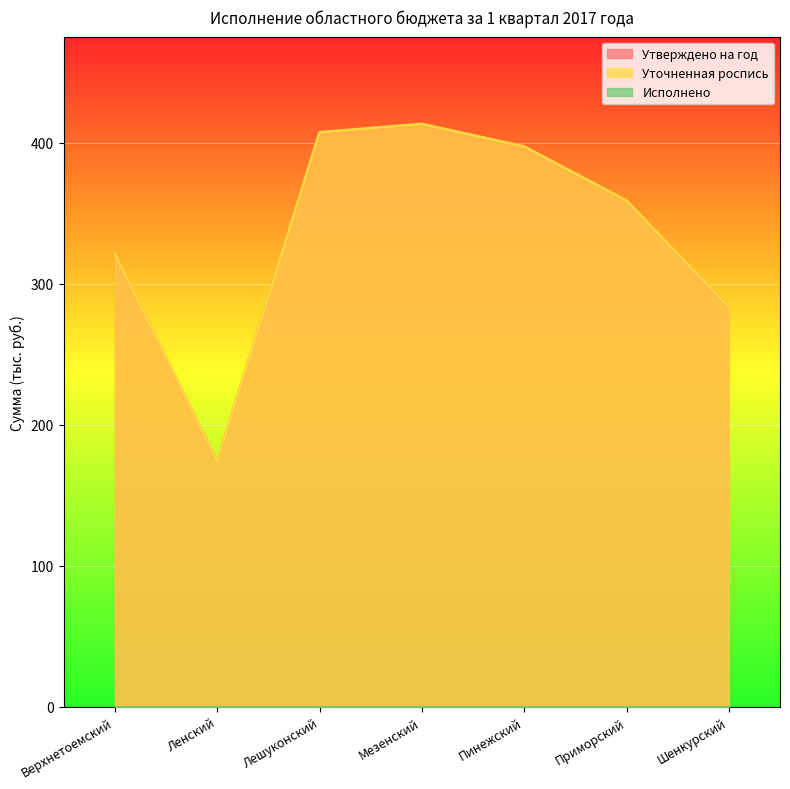

At which label does Уточненная роспись reach its minimum?

Ленский